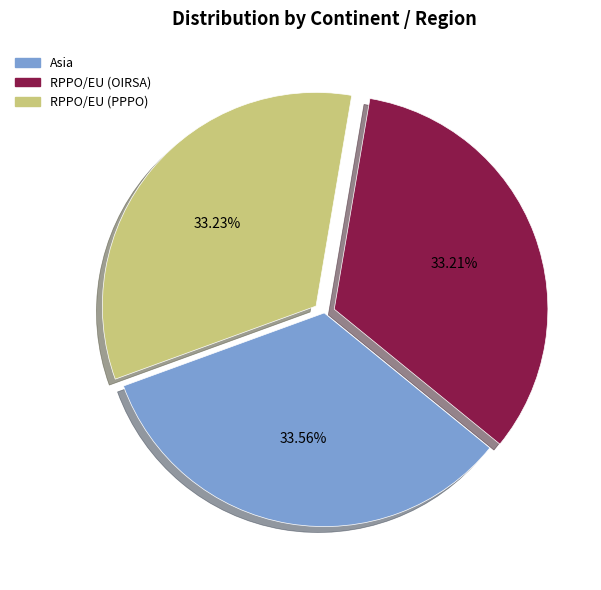

Approximately how many times larger is the value at Asia compared to RPPO/EU (OIRSA)?

1.0